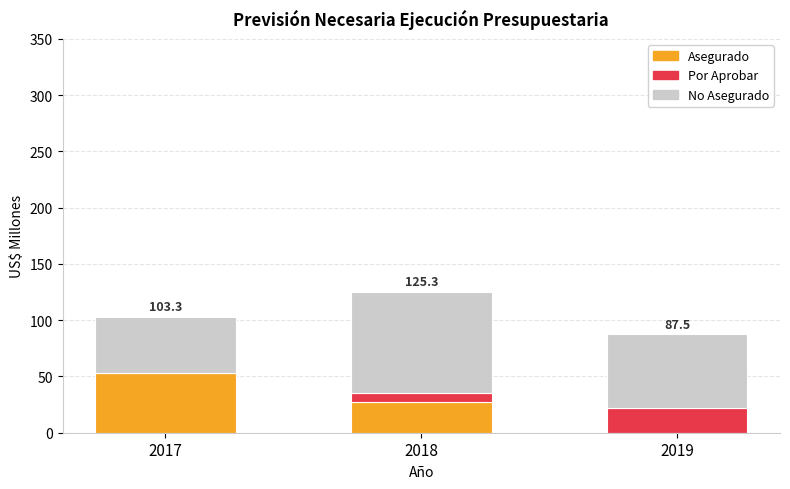

What is the total value across all series at 2017?

103.3